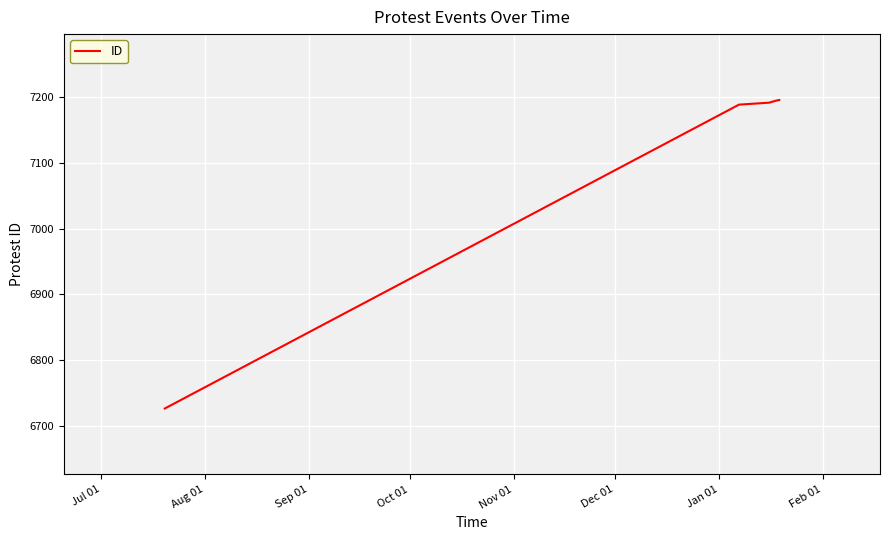

True or false: there are more than 2 points higher than both neighbors.

False